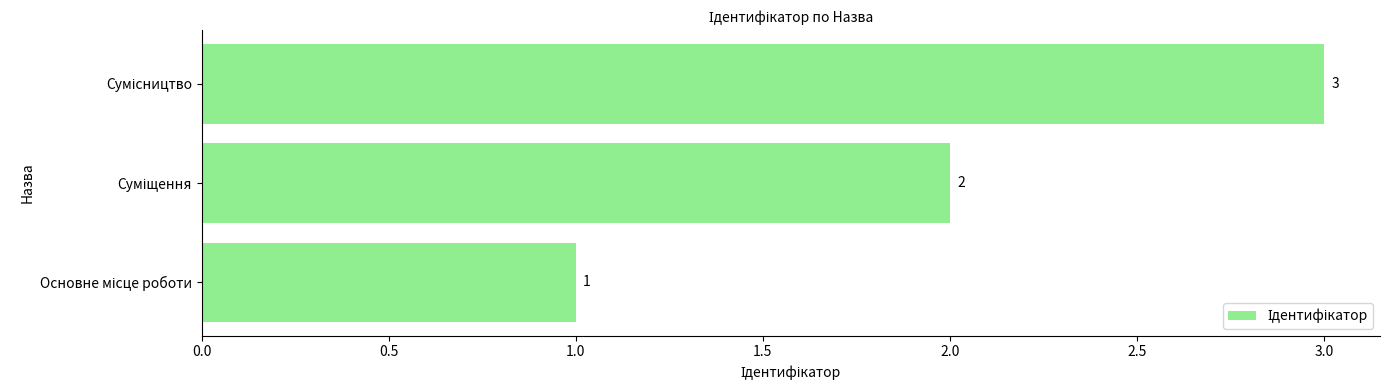

What is the difference between the second highest and minimum values?

1